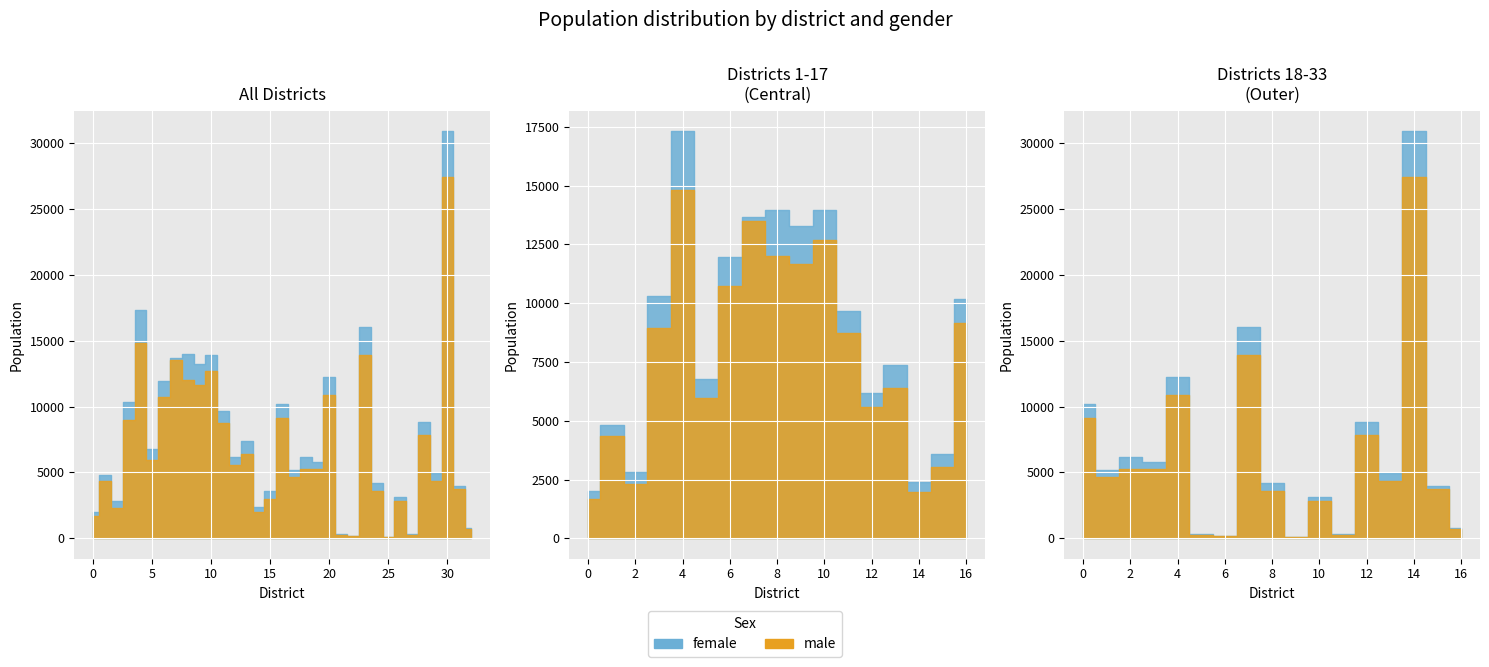

What is the lowest value of the male series?

103